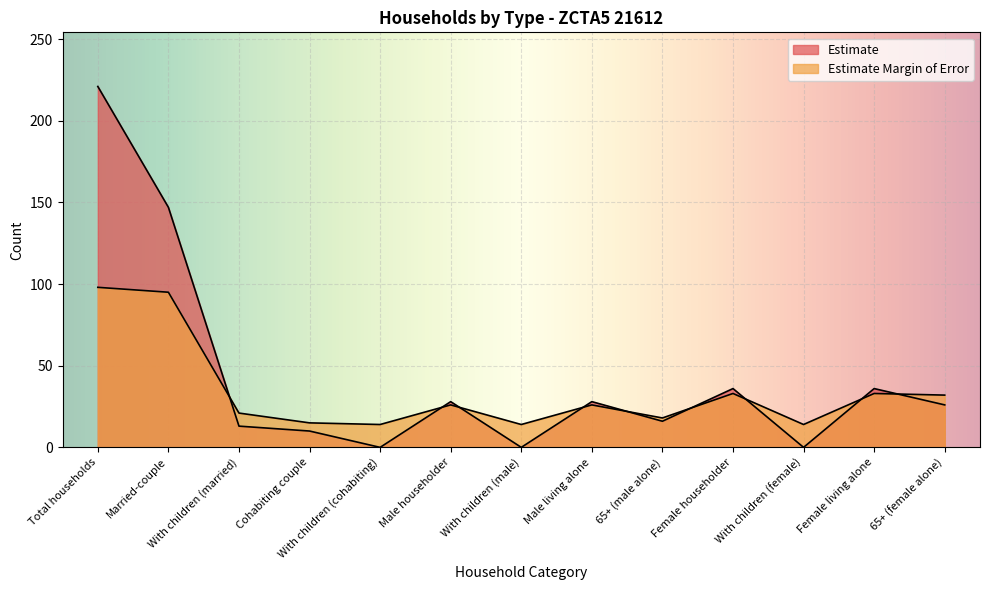

Which series ends up on top after the final intersection of Estimate and Estimate Margin of Error?

Estimate Margin of Error